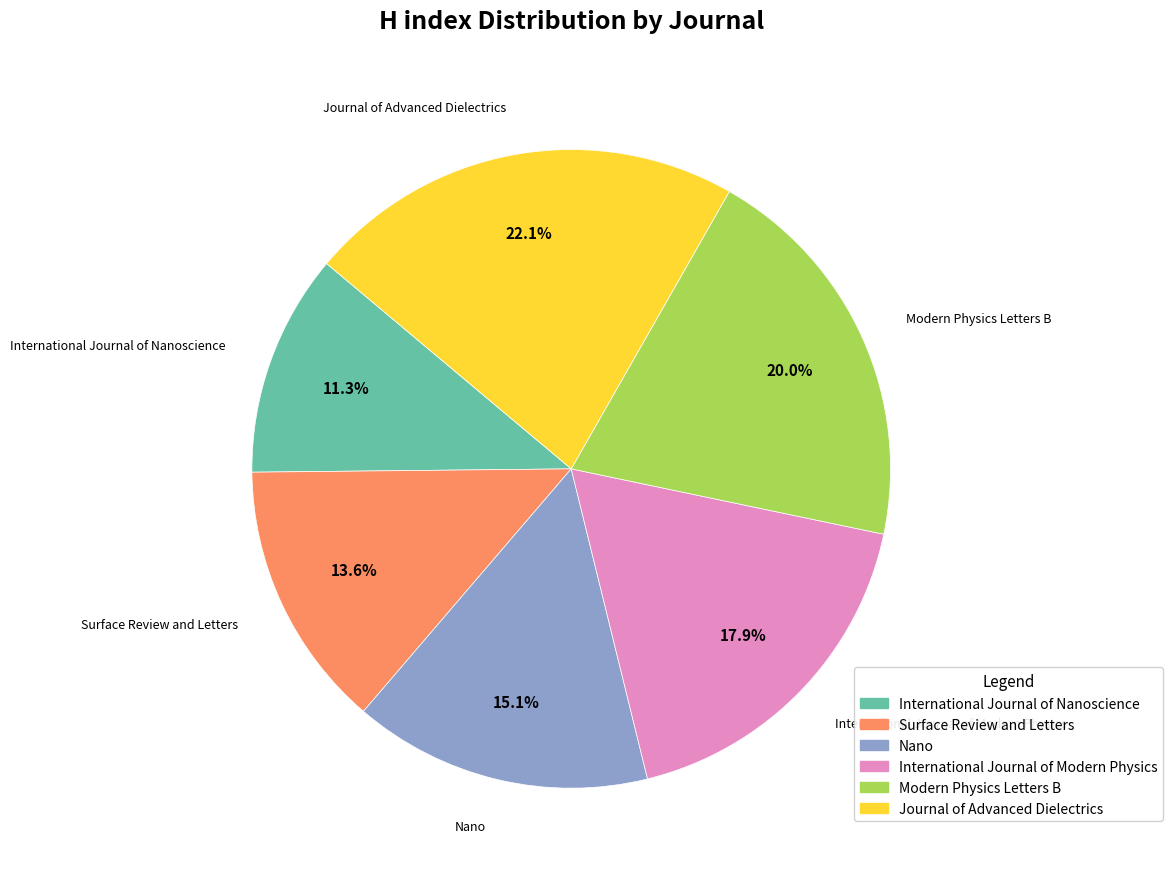

To the nearest percent, what is the combined percentage of International Journal of Modern Physics and Nano?

33%